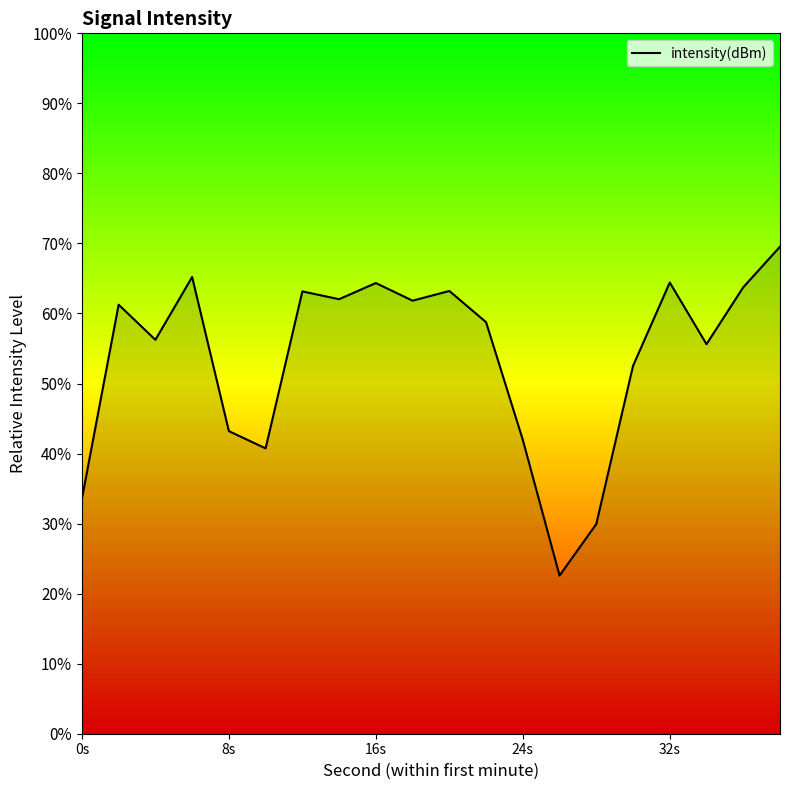

Is this an area chart (filled region under the line)?

No